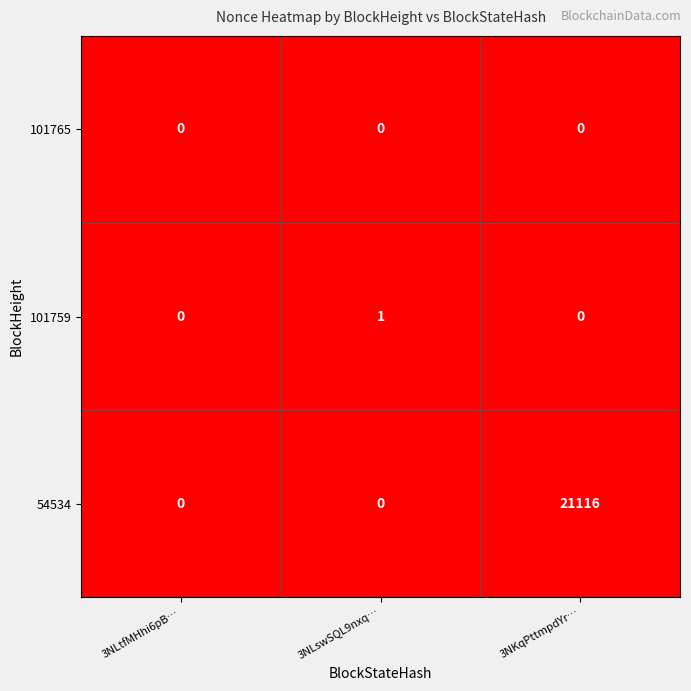

Reading left to right, list all the values displayed in this chart.

101765: 0	0	0
101759: 0	1	0
54534: 0	0	21116